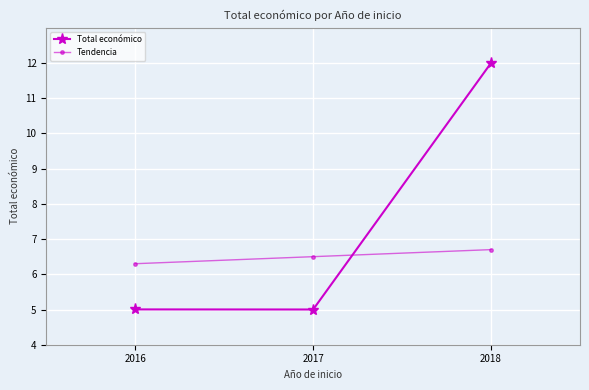

How many categories are shown in the chart?

3